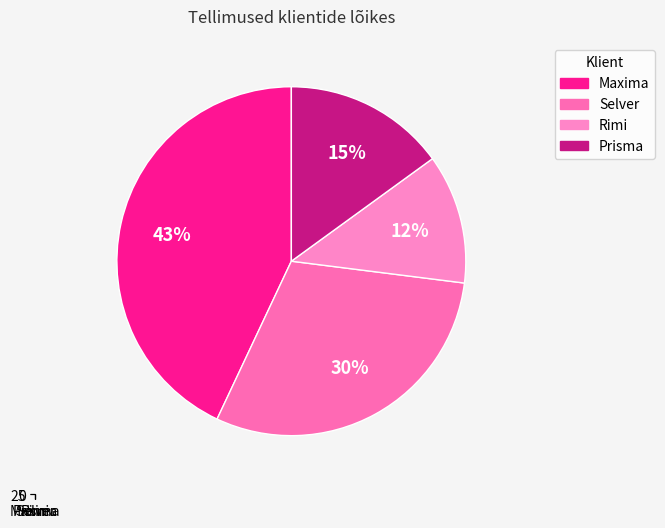

True or false: 5-Rimi accounts for 1% of the total.

False